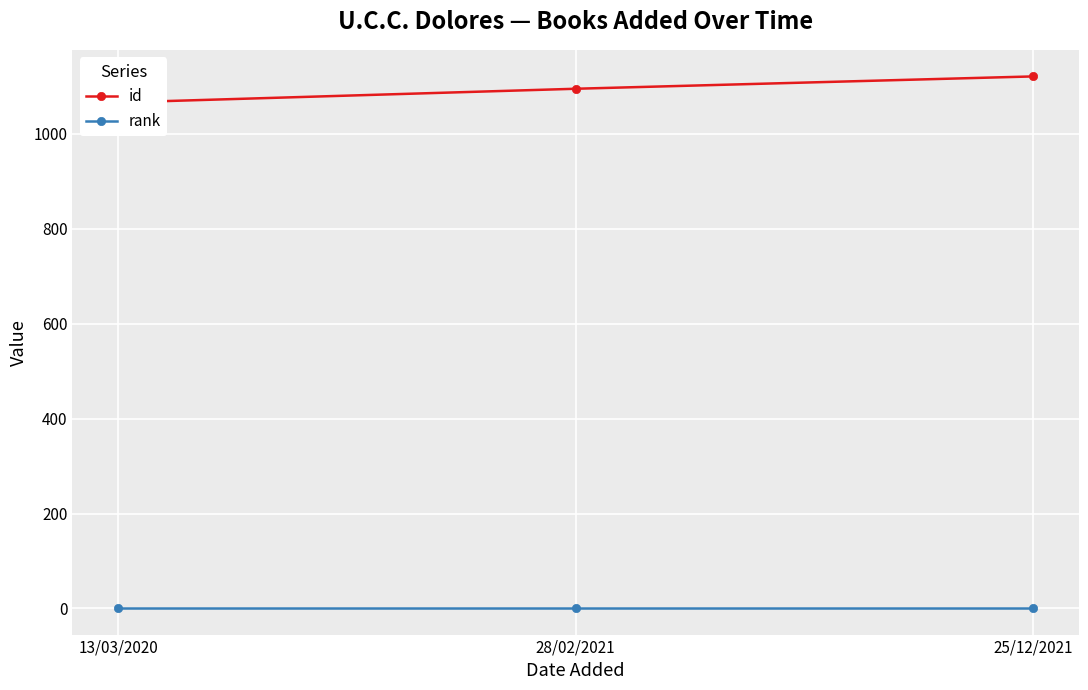

What is the average value of the id series?

1094